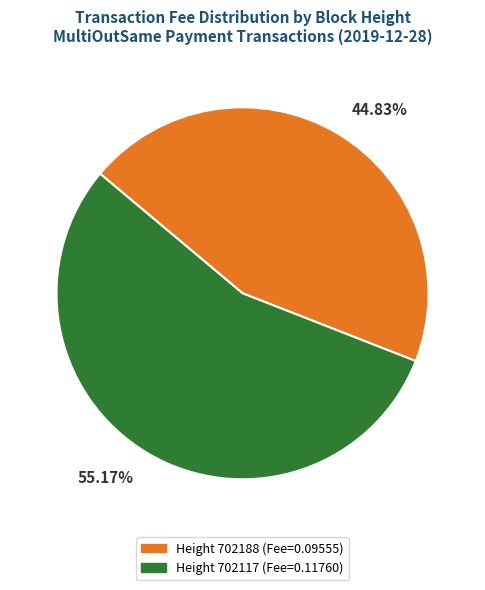

Does any single category account for the majority?

Yes